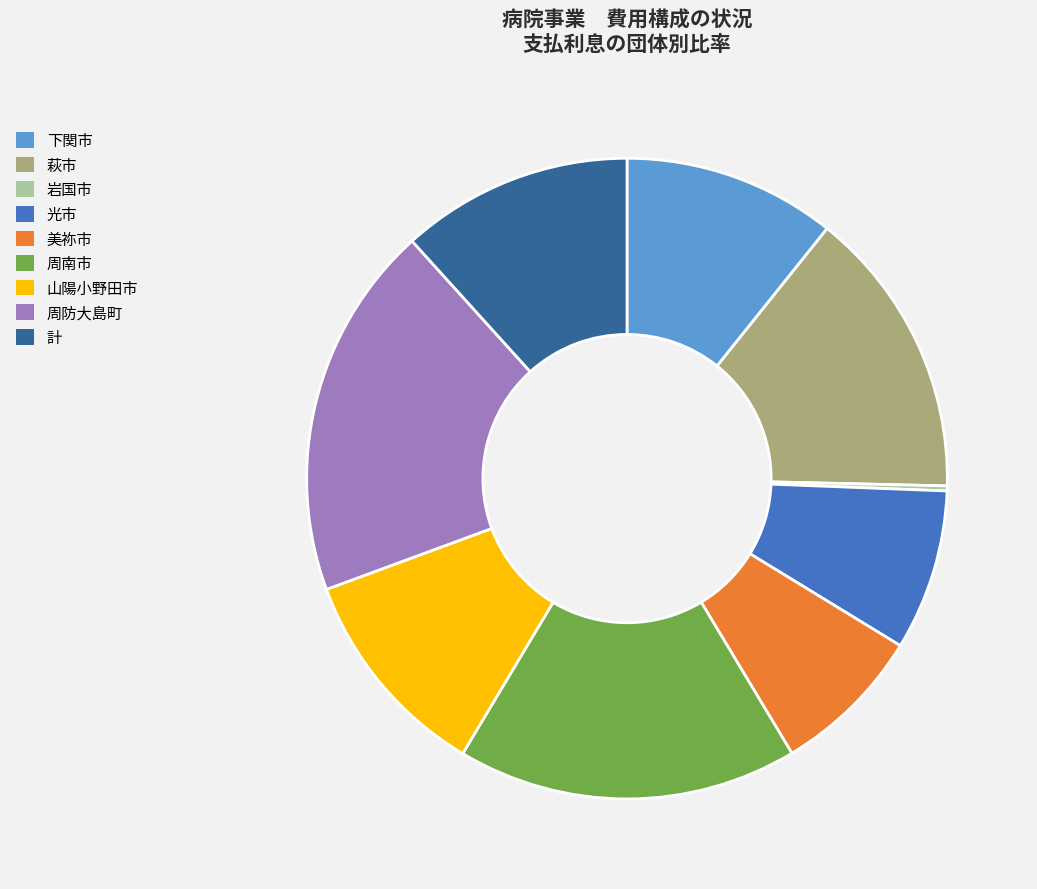

Approximately how many times larger is the value at 萩市 compared to 山陽小野田市?

1.4